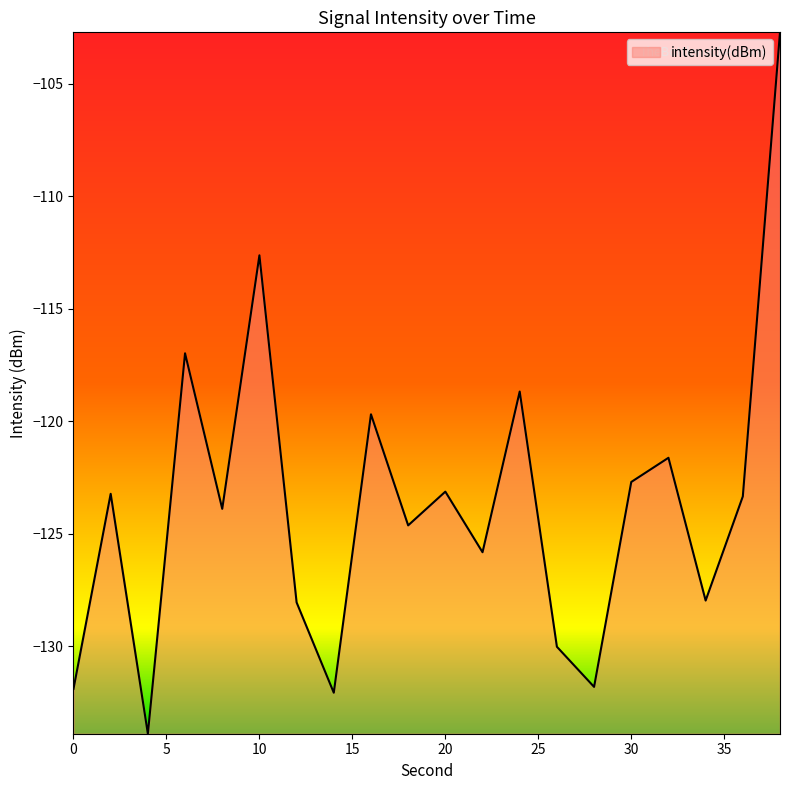

What is the greatest value displayed?

-102.7